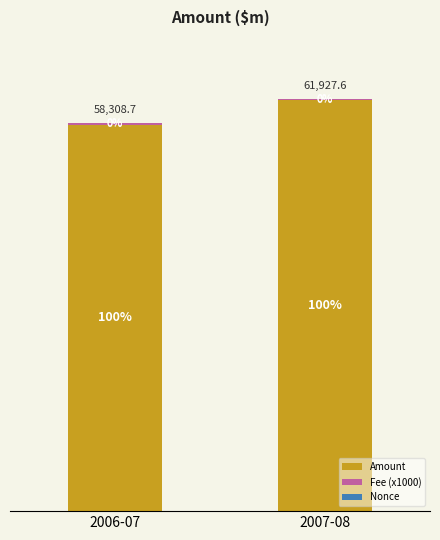

Does the chart contain stacked bars?

Yes